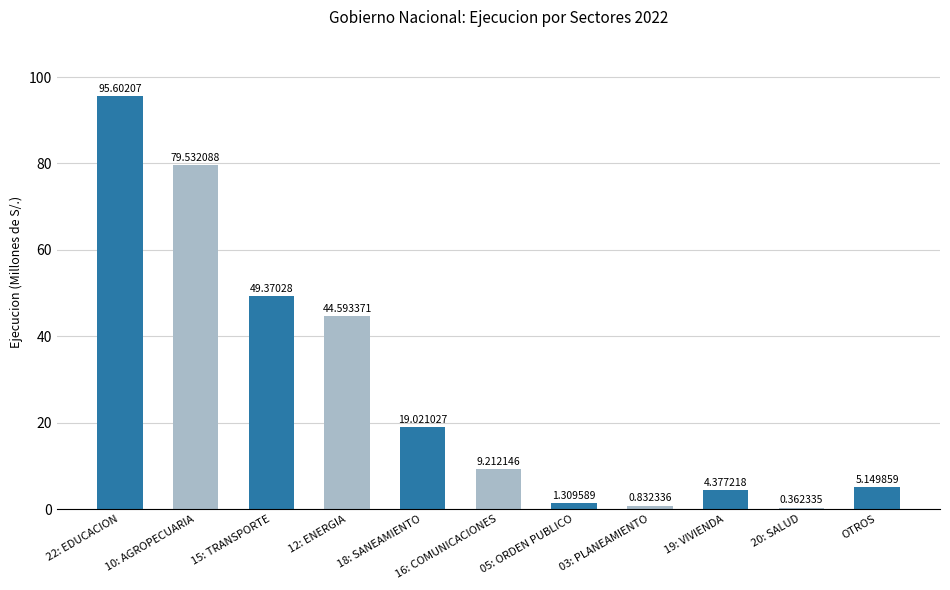

What is the label of the 11th bar from the left?

OTROS